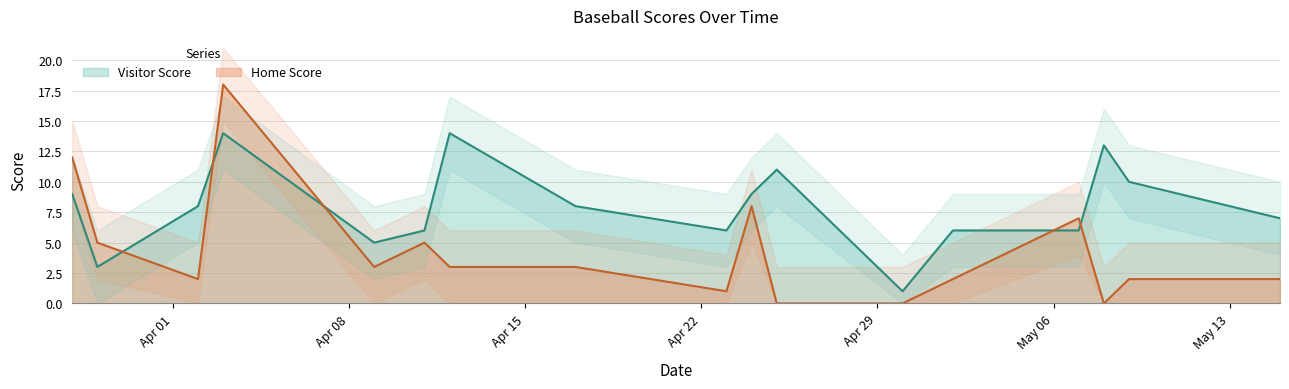

At which label is Home Score closest to 9?

2019-04-24